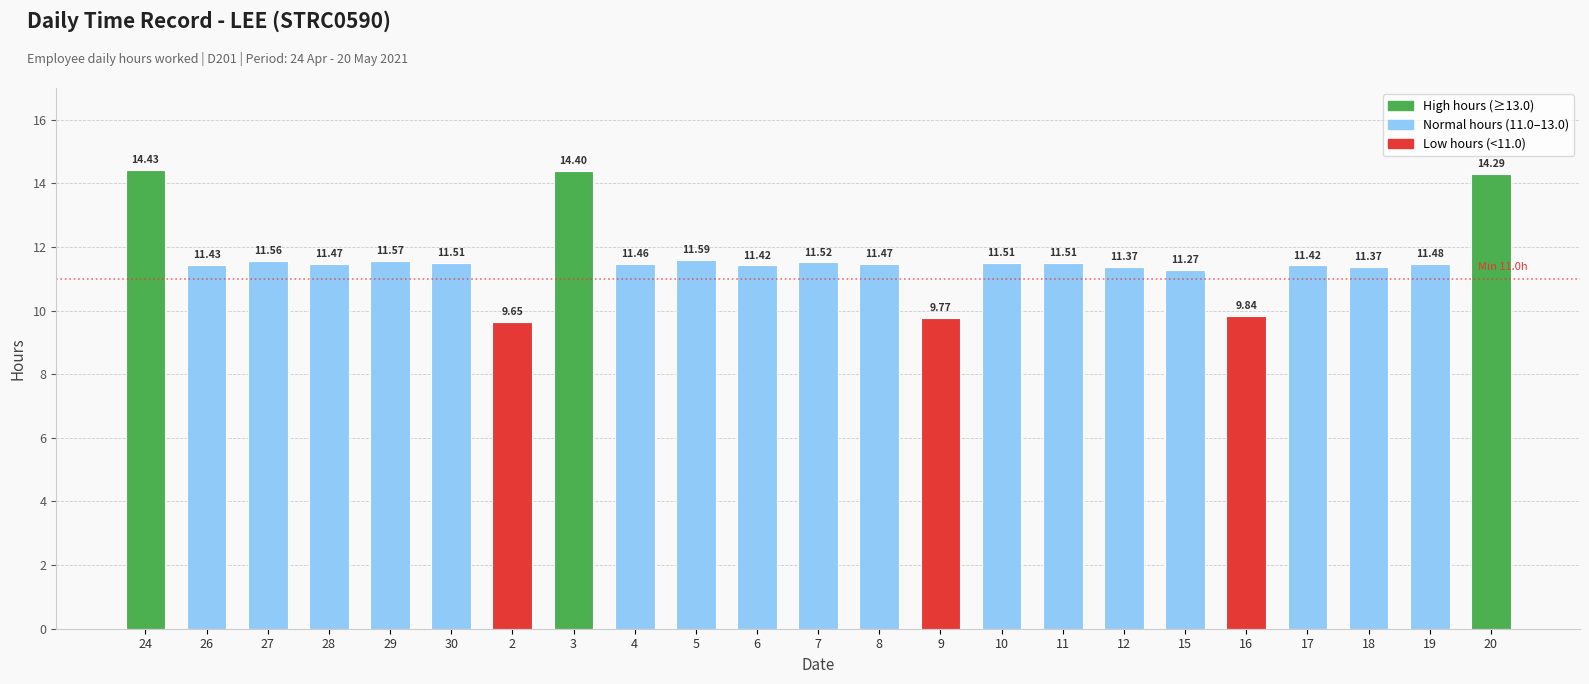

How many distinct data groups are displayed?

1